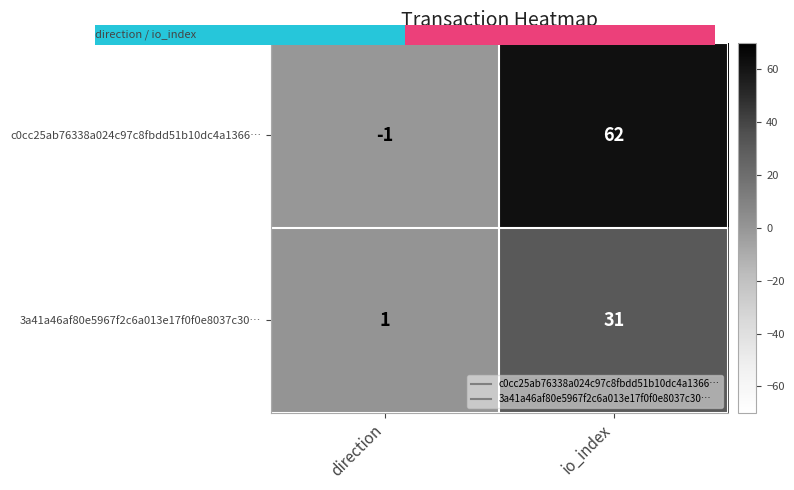

The value of c0cc25ab76338a024c97c8fbdd51b10dc4a1366… at io_index is 62. True or false?

True